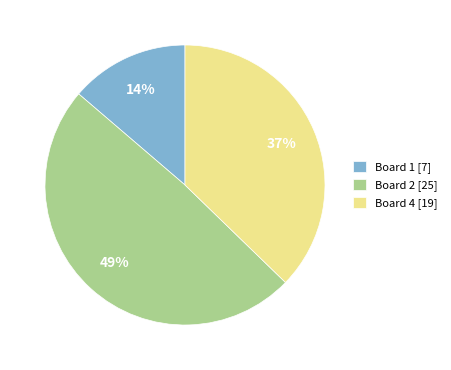

Approximately how many times larger is the value at Board 1 [7] compared to Board 2 [25]?

0.3